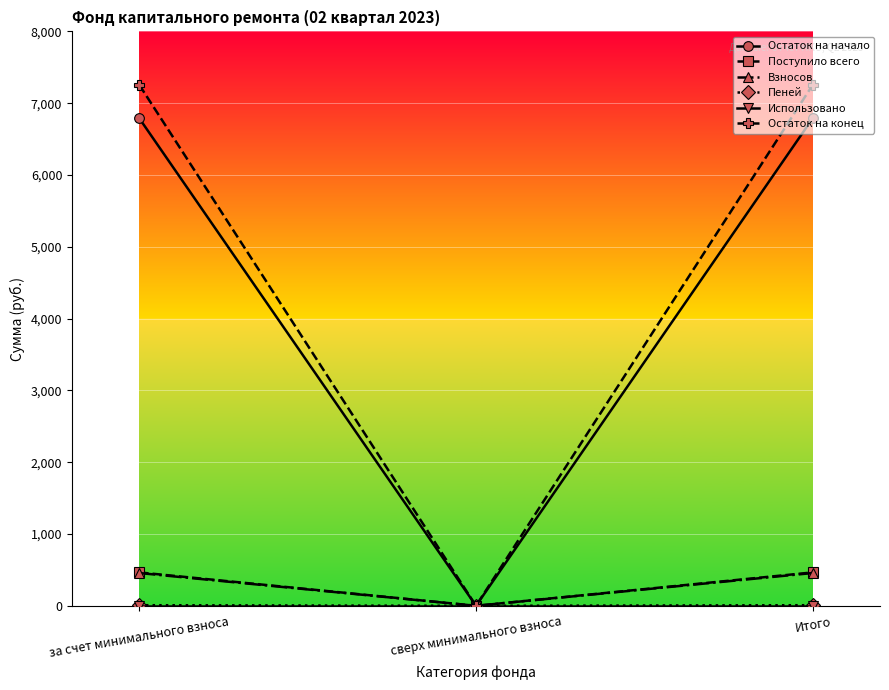

What is the difference between the highest and lowest values at за счет минимального взноса?

7254.2